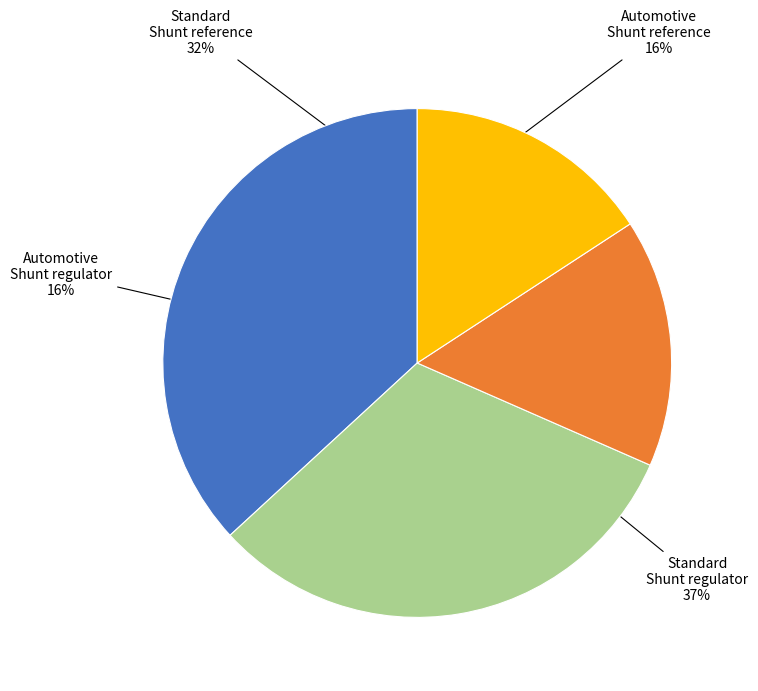

The Shunt reference slice represents 47% of the pie. True or false?

True